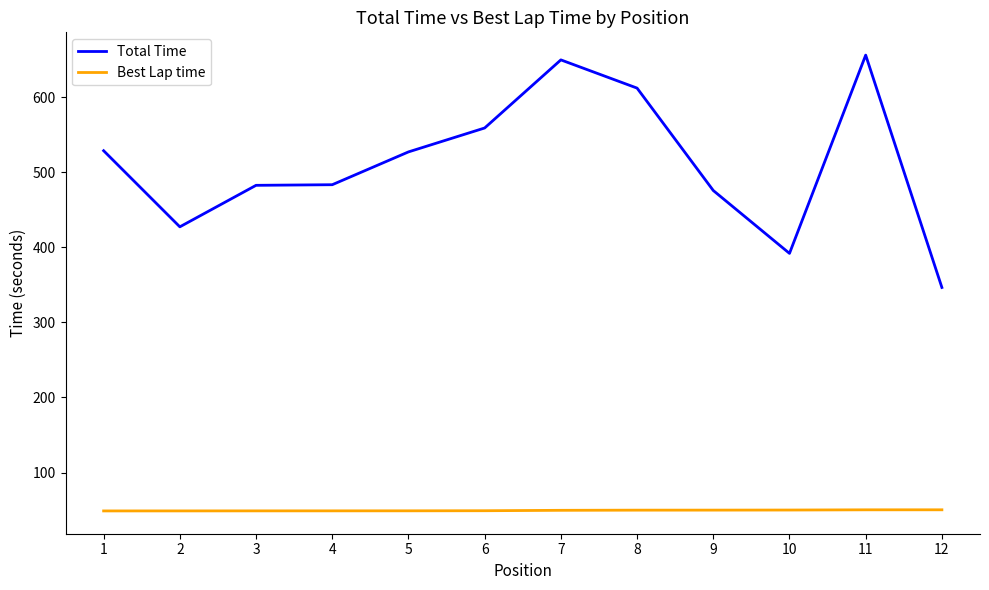

What is the greatest value displayed?

655.9